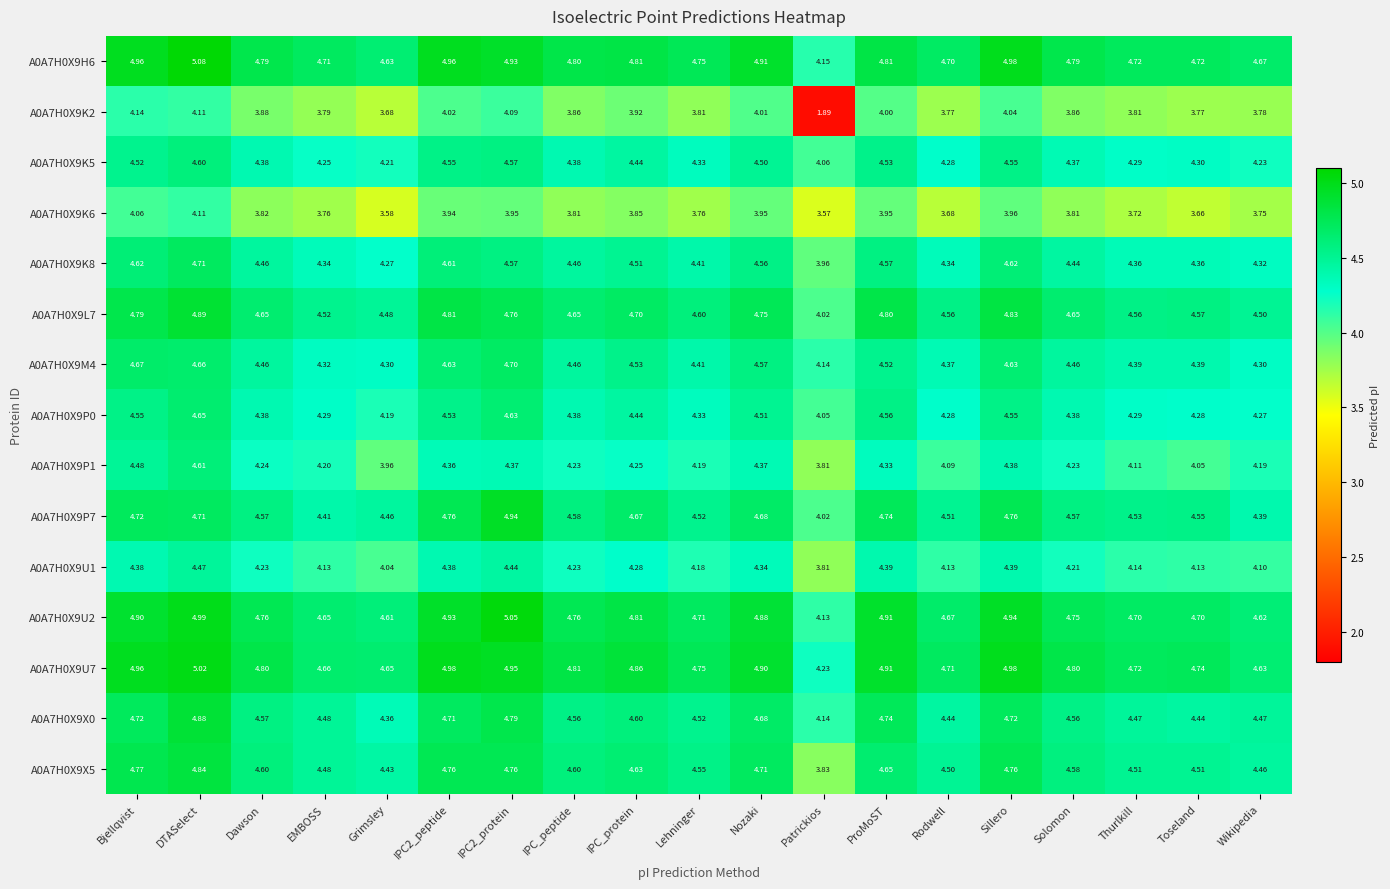

Where does the A0A7H0X9K2 series first go above 3?

Bjellqvist